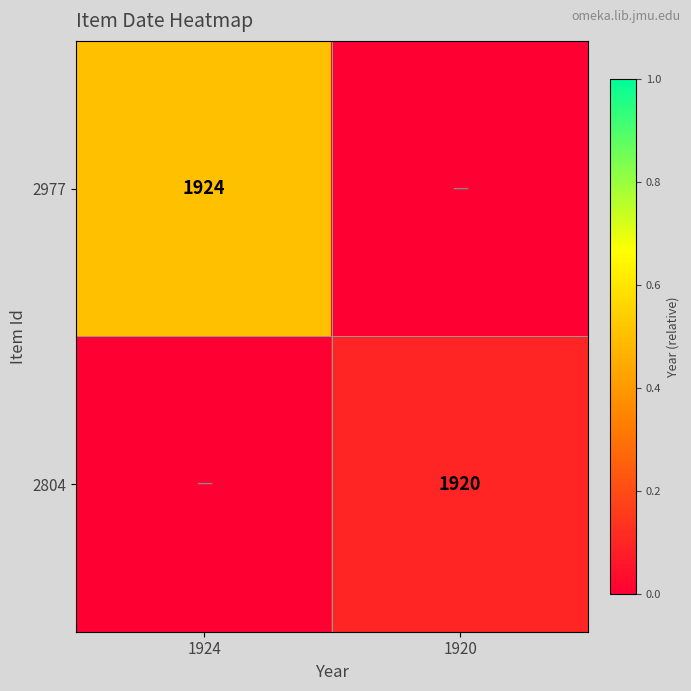

Is it true that 2977 equals 1089 at 1924?

False